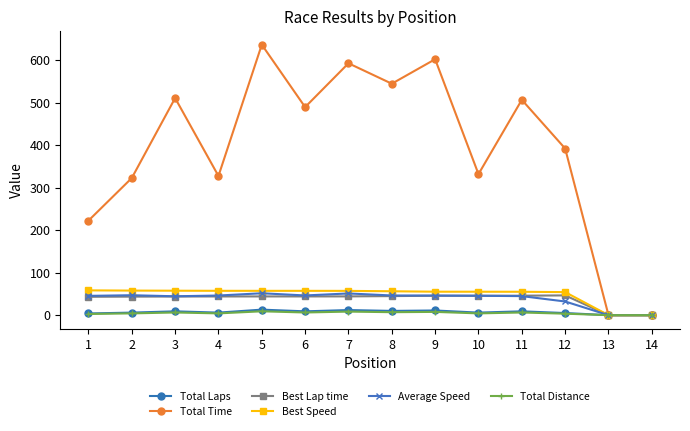

Does the chart display data point markers on the line(s)?

Yes